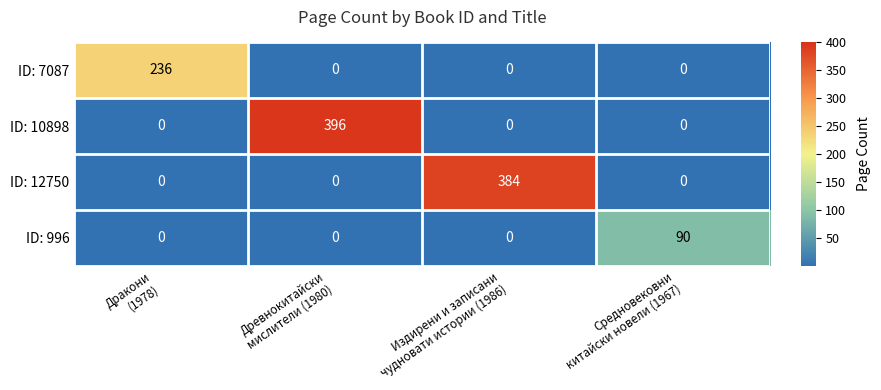

What is the difference between the maximum and second lowest values in the ID: 12750 series?

384